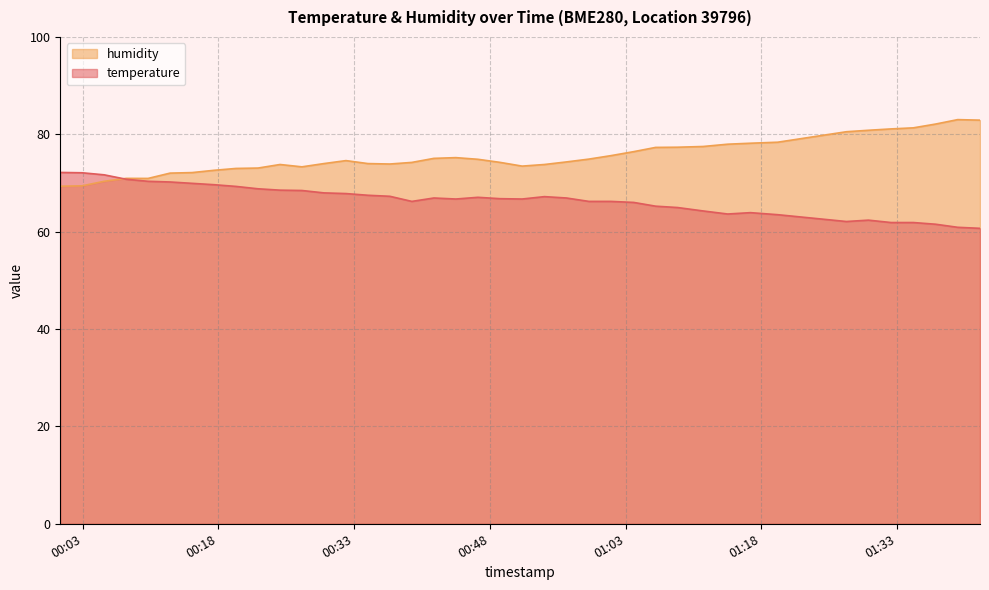

List the series in order of their peak value, highest first.

humidity, temperature